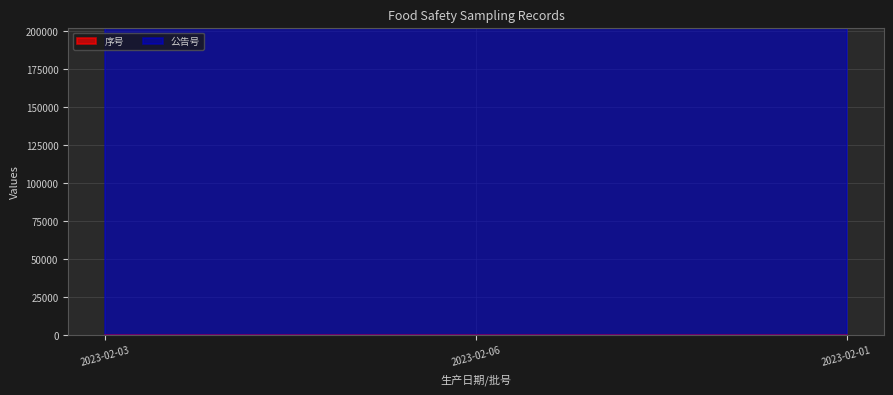

What is the label of the 1st point from the right?

2023-02-01